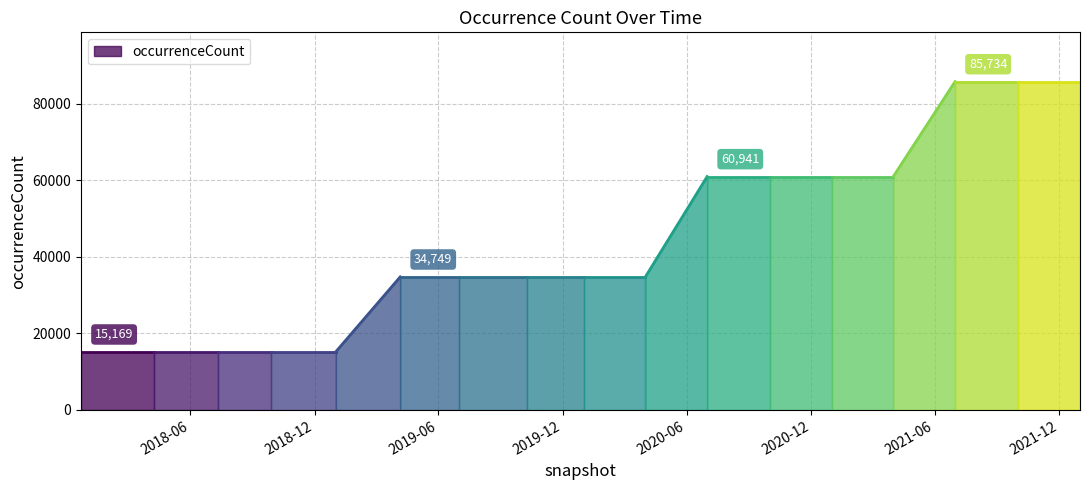

Reading left to right, transcribe all the data shown in this chart.

15169	15169	15169	15169	15169	34749	34749	34749	34749	34749	60941	60941	60941	60941	85734	85734	85734